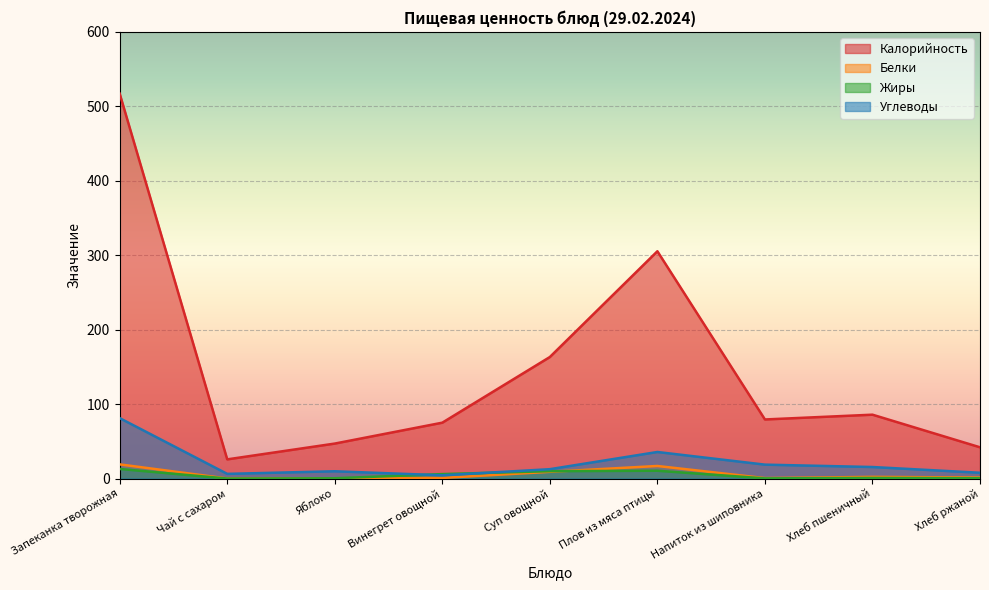

True or false: Калорийность has more than 1 points higher than both neighbors.

True